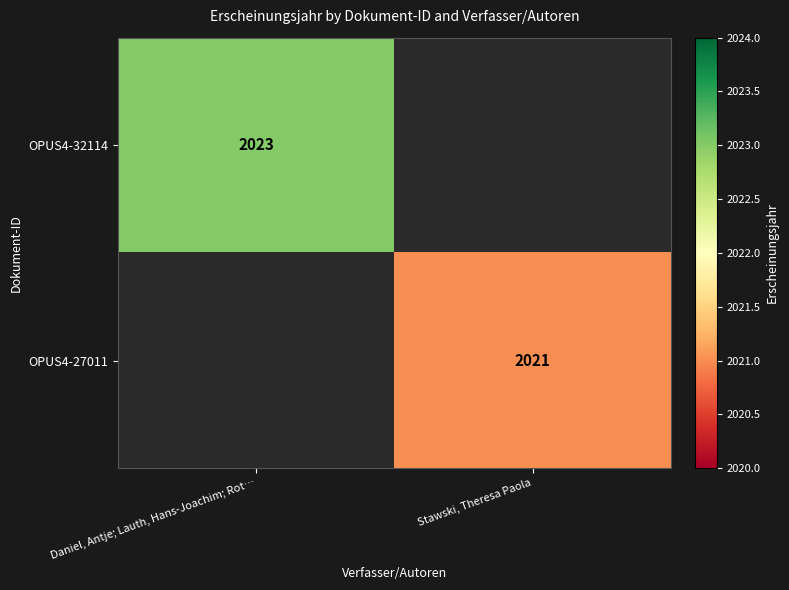

Is the value of OPUS4-32114 at Daniel, Antje; Lauth, Hans-Joachim; Rot… greater than the value of OPUS4-27011 at Stawski, Theresa Paola?

Yes